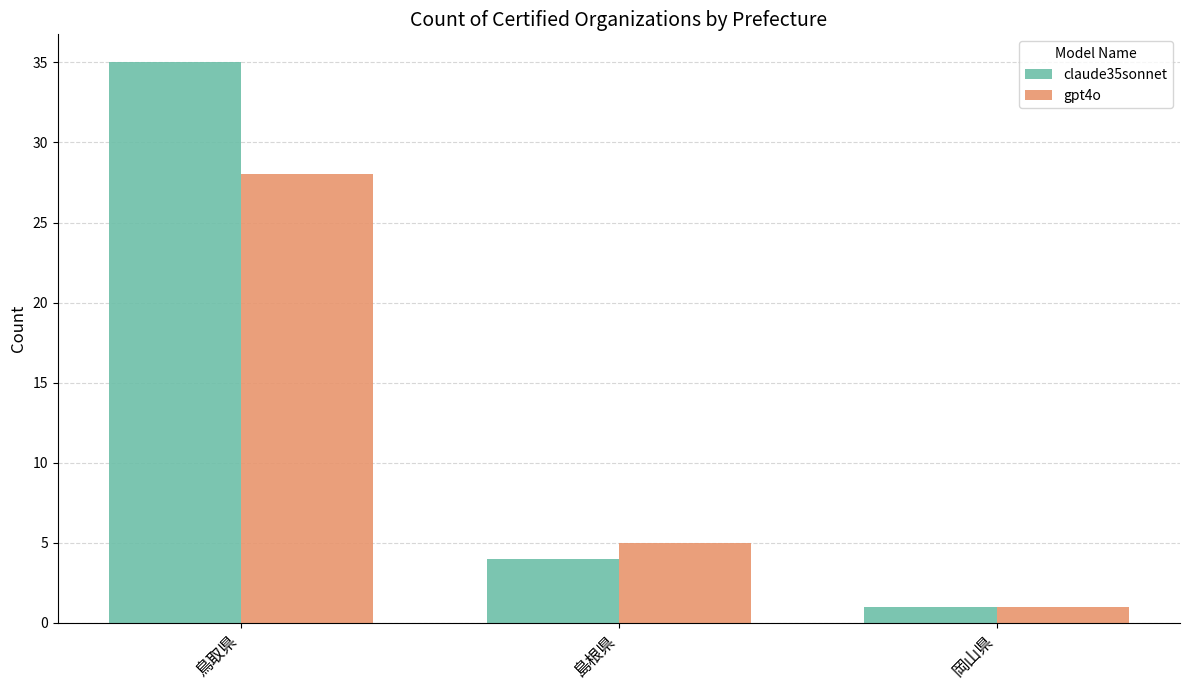

Which series has the largest total across all categories?

claude35sonnet